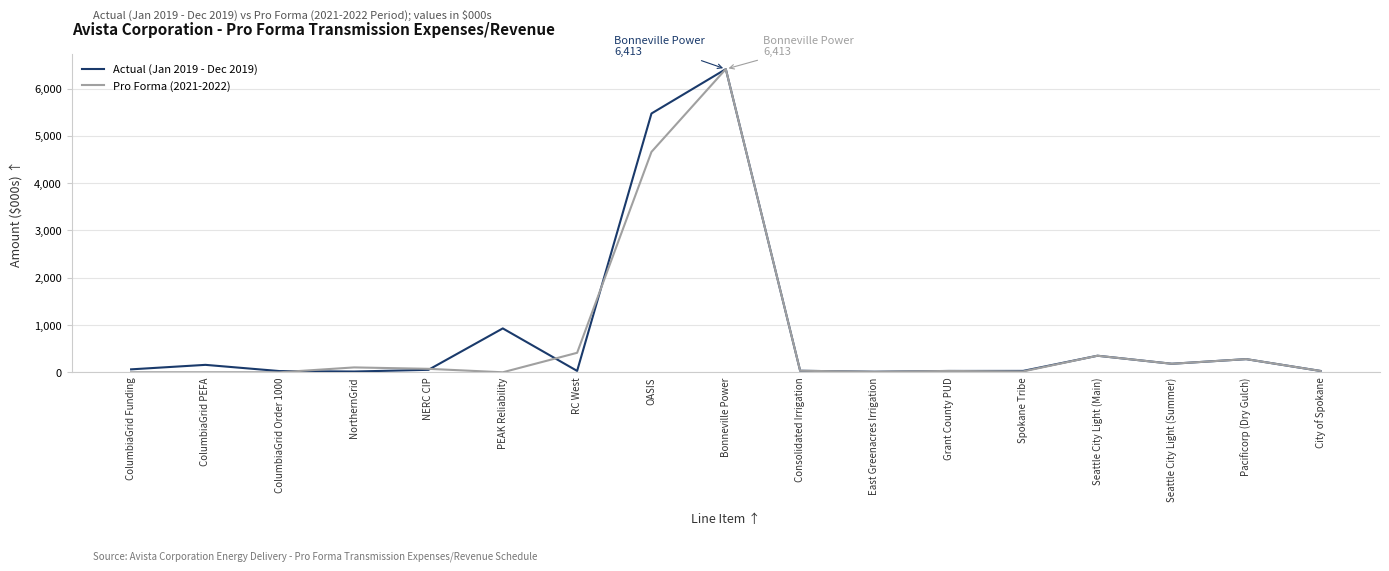

Between NorthernGrid and PEAK Reliability, which series saw the biggest shift?

Actual (Jan 2019 - Dec 2019)